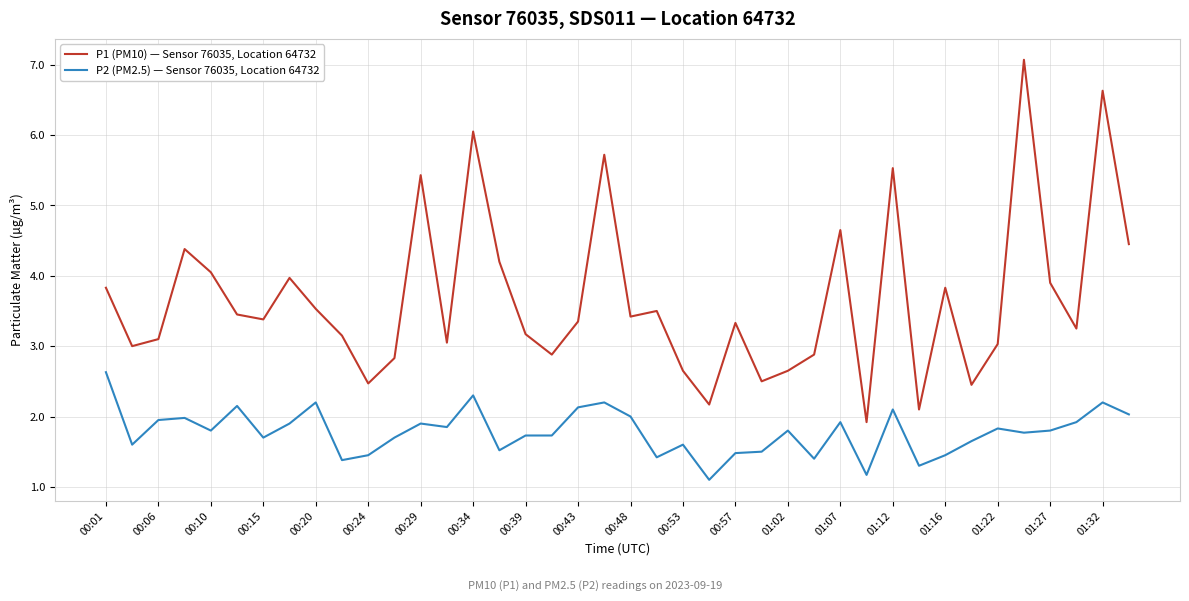

What is the greatest value displayed?

7.1